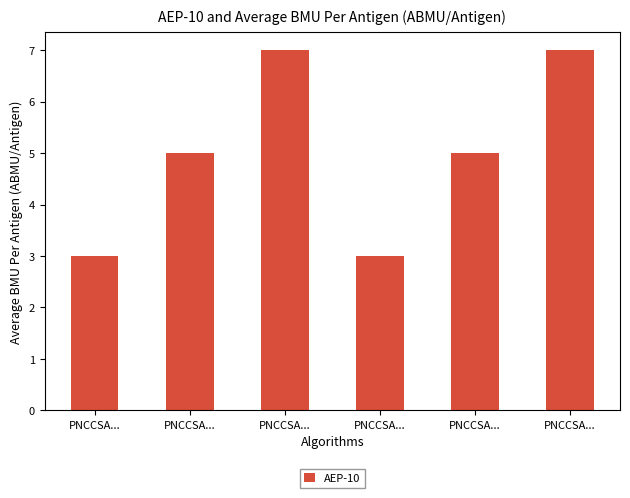

How many bars are there in total?

6